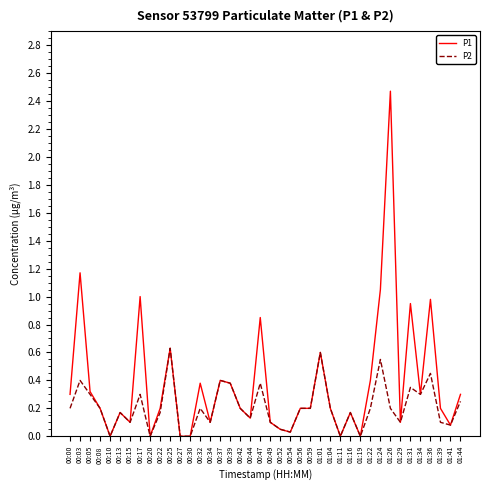

Which series has the largest range (max minus min)?

P1